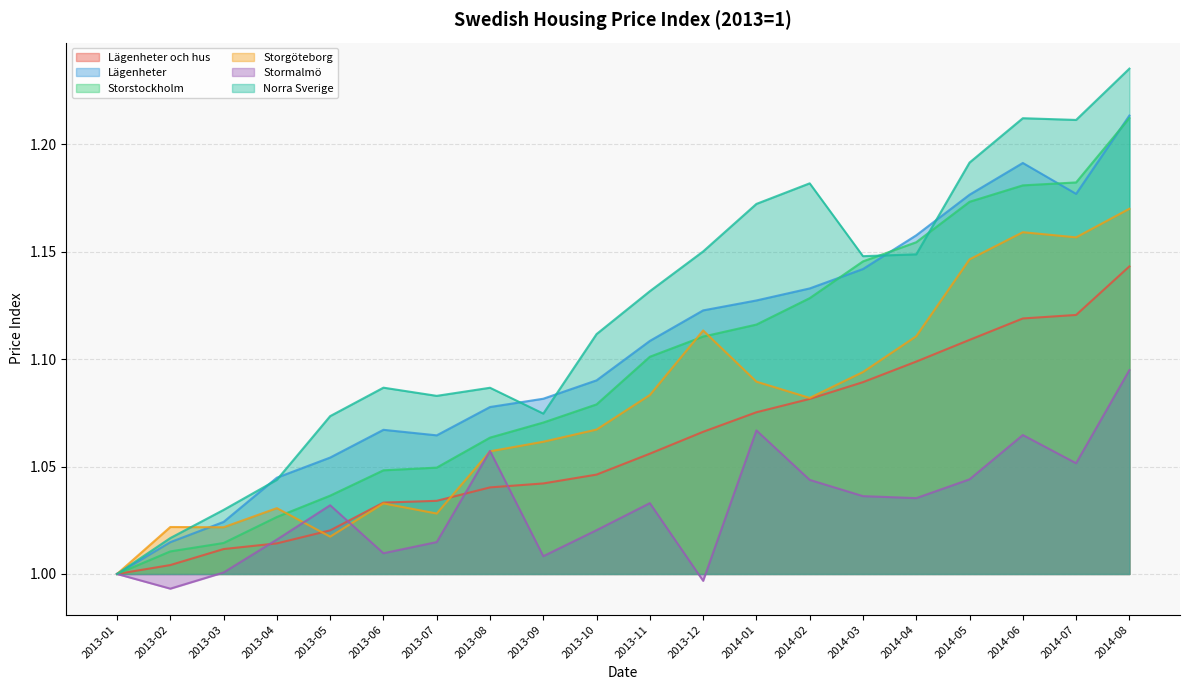

Where do Storgöteborg and Storstockholm first cross each other?

2013-04 and 2013-05